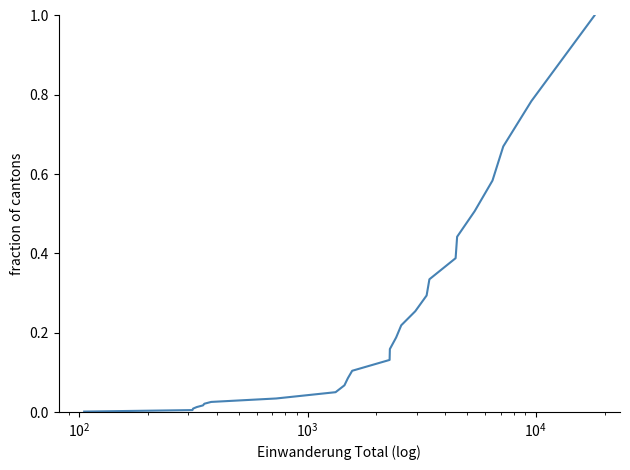

What is the greatest value displayed?

1.0